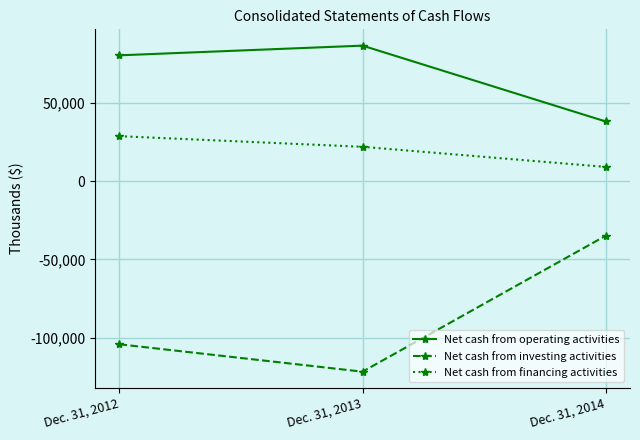

What is the spread (max minus min) of values at Dec. 31, 2013?

208210